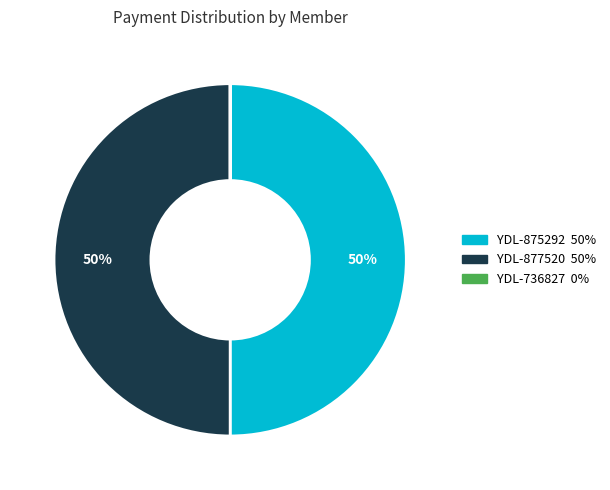

To the nearest percent, what is the average slice percentage?

33%